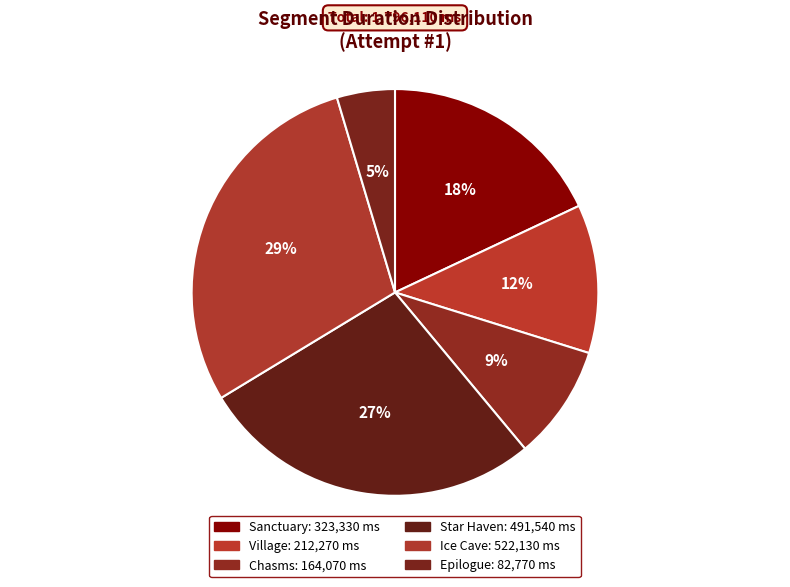

Count the number of slices in the pie.

6